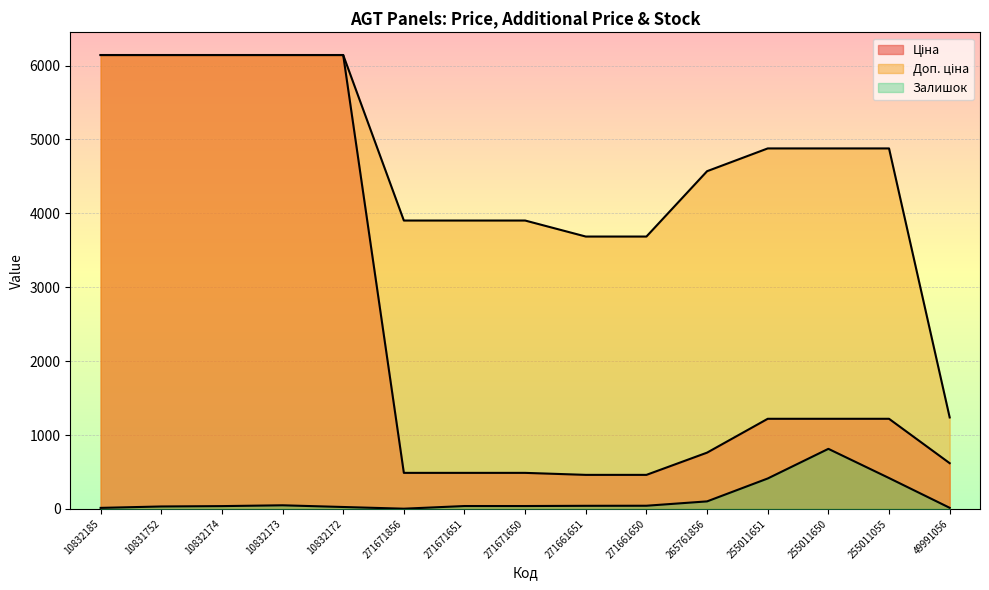

True or false: Доп. ціна and Ціна cross at least once.

False